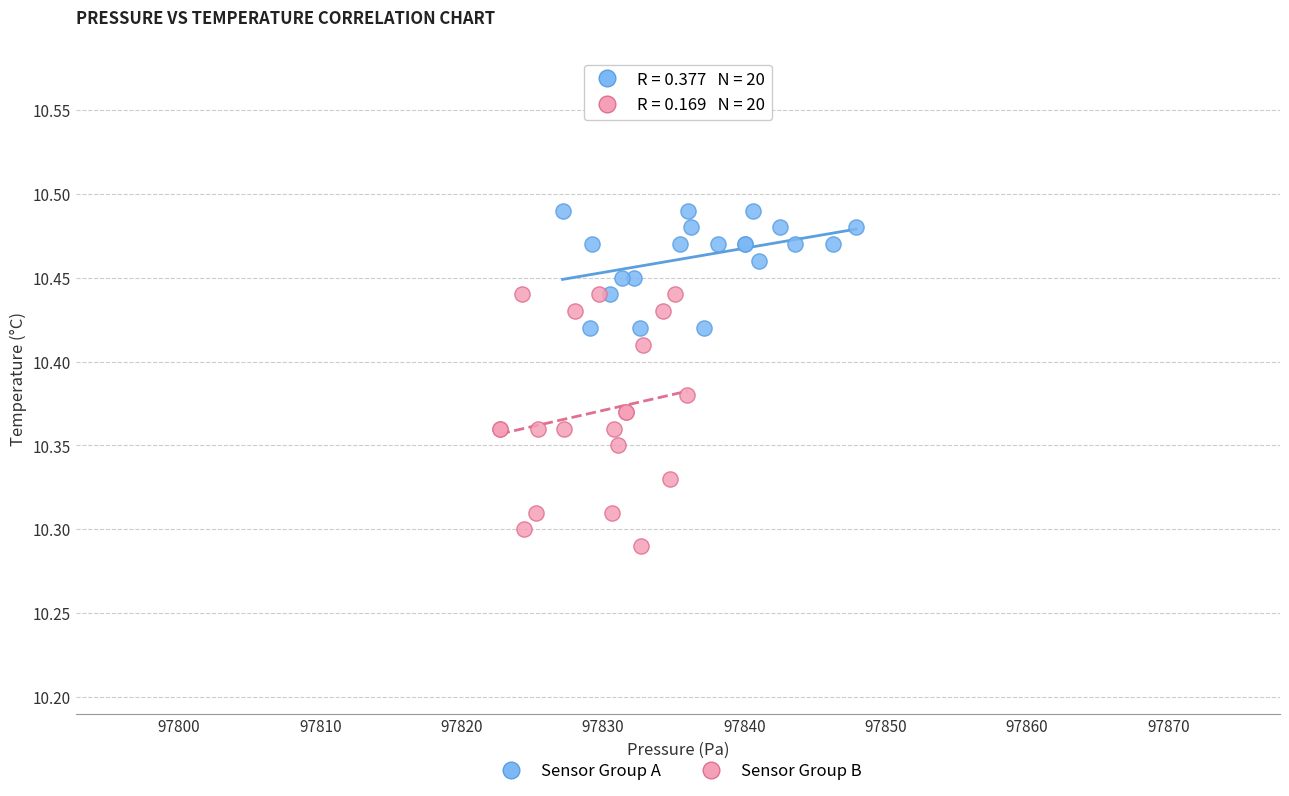

Which series has the widest spread of Y values?

Sensor Group B